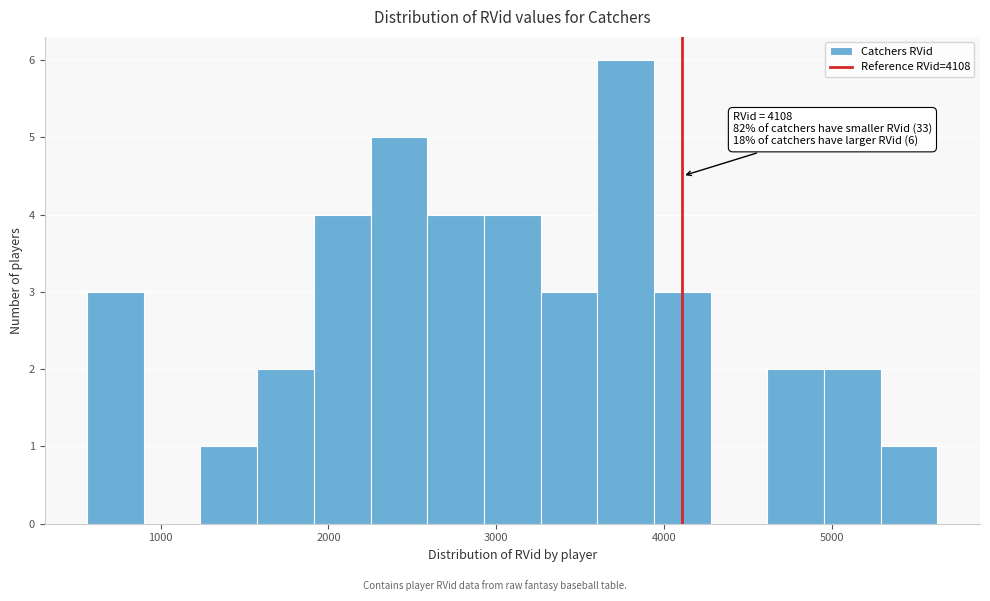

Read against the x-axis, roughly where is the centre of the tallest bar?

3800